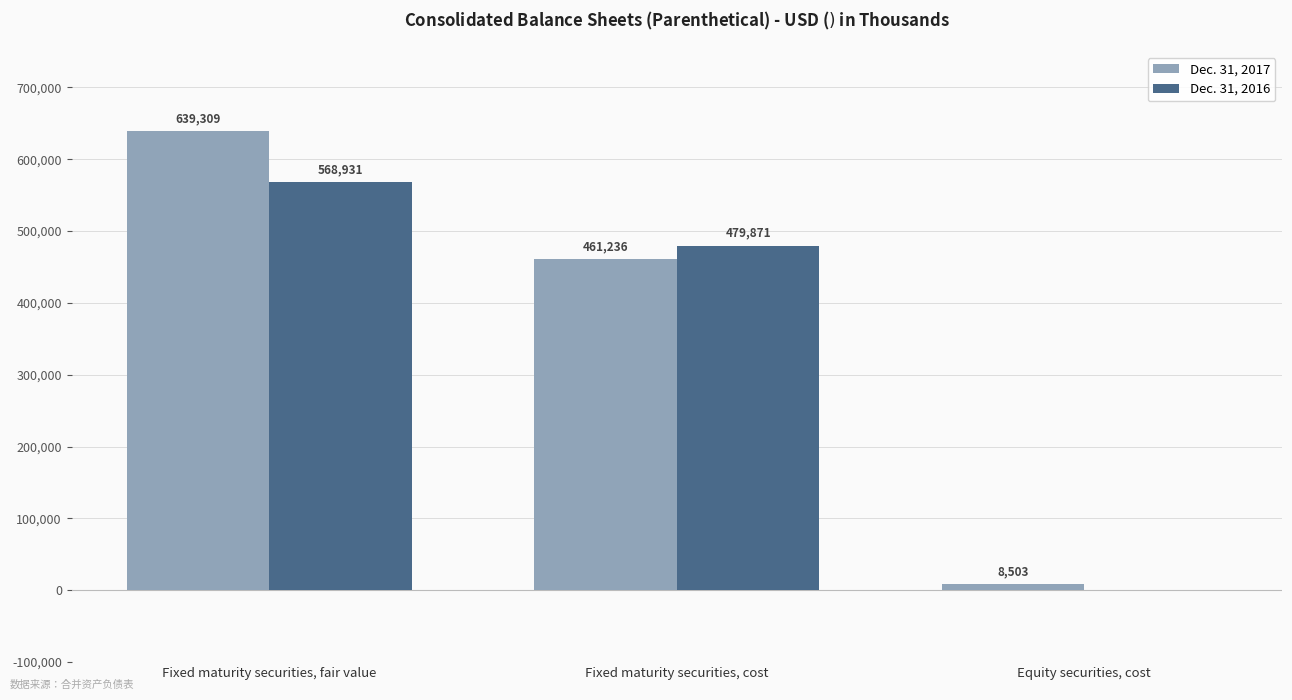

Reading left to right, transcribe all the data shown in this chart.

Dec. 31, 2017: 639309	461236	8503
Dec. 31, 2016: 568931	479871	0